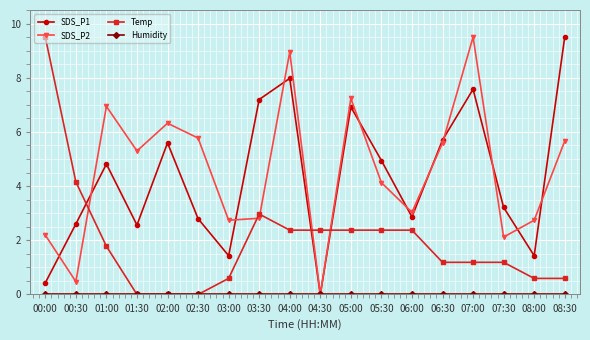

What is the label of the 15th point from the left?

07:00